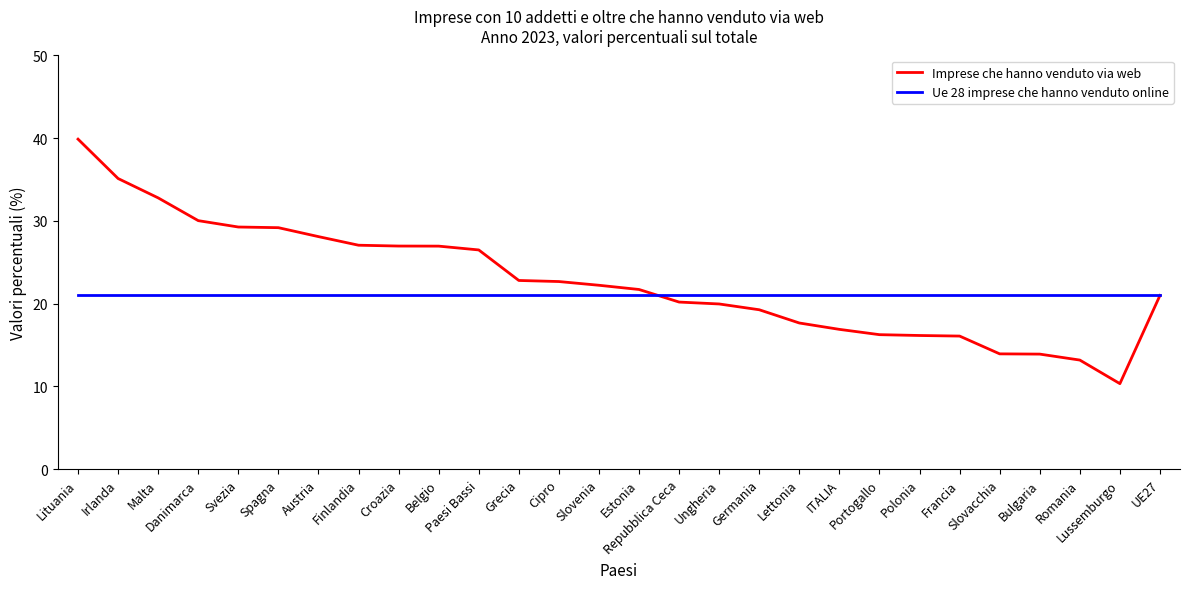

What is the minimum value for Ue 28 imprese che hanno venduto online?

21.0